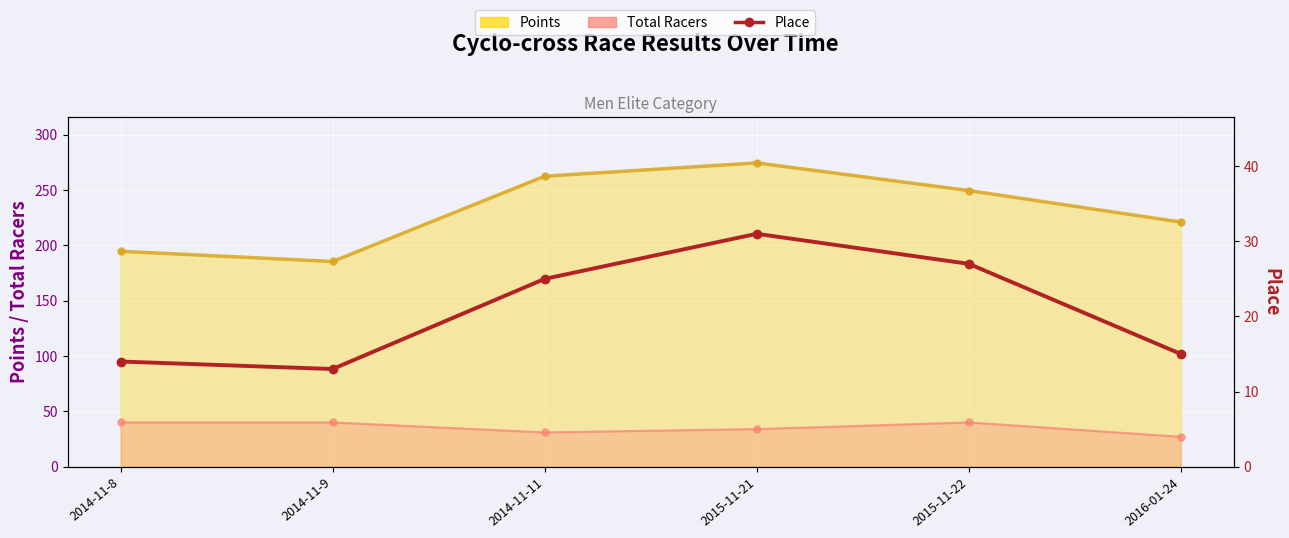

True or false: Total Racers_line and Place cross at least once.

False